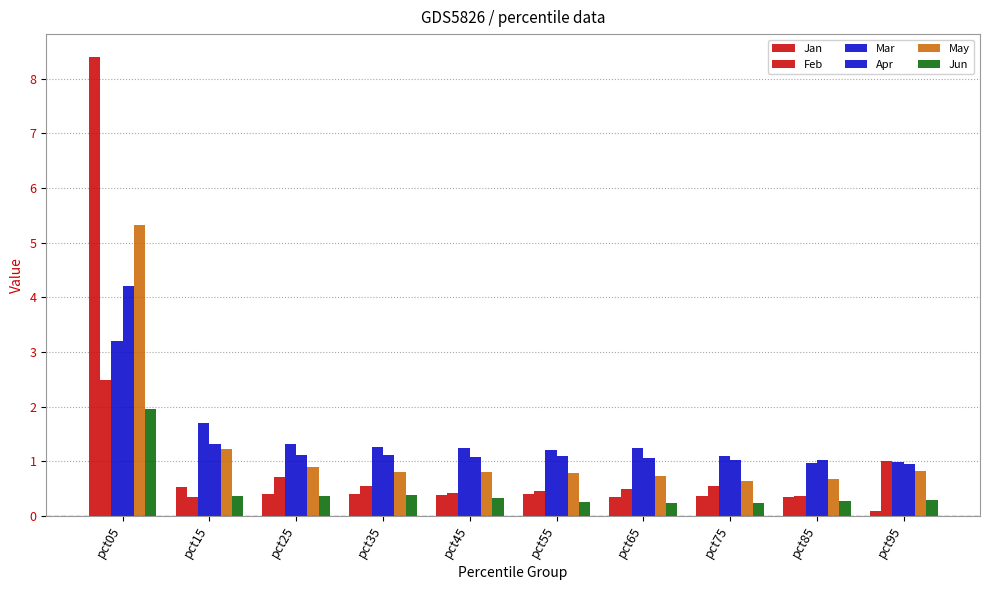

Are the bars horizontal?

No